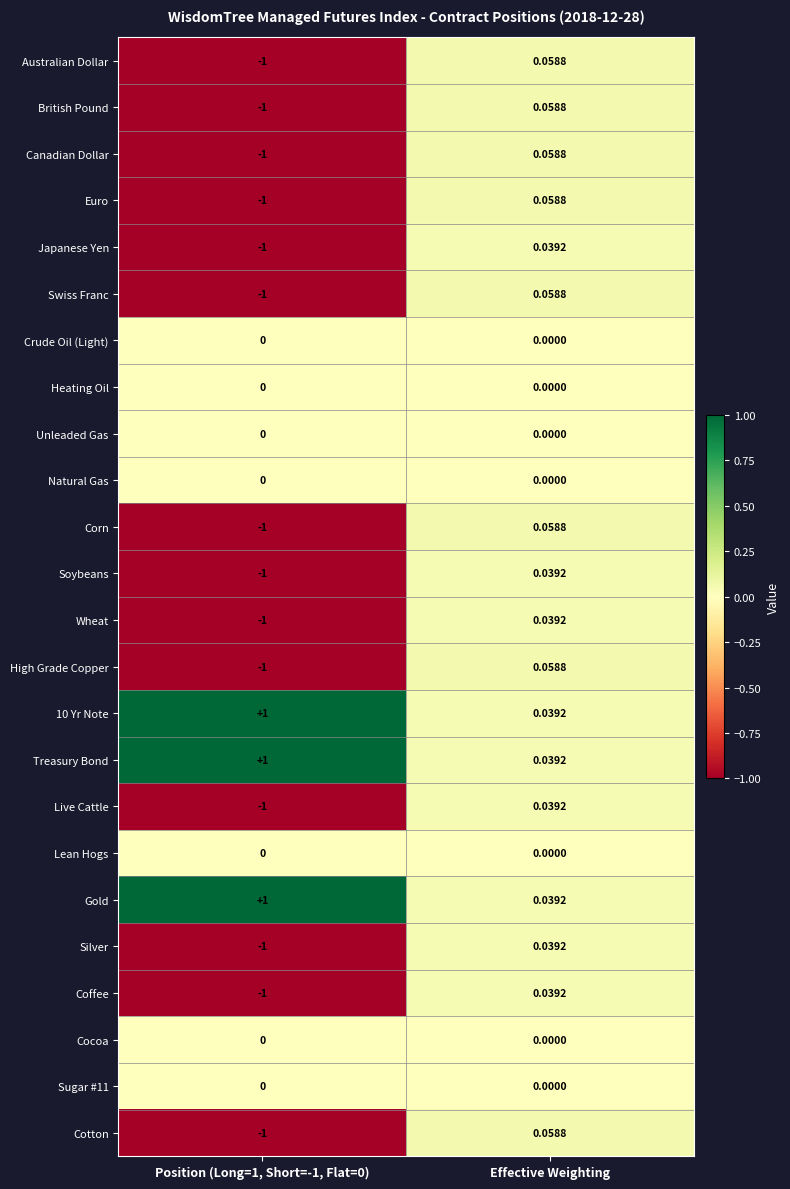

Which category has the highest value in the High Grade Copper series?

Effective Weighting